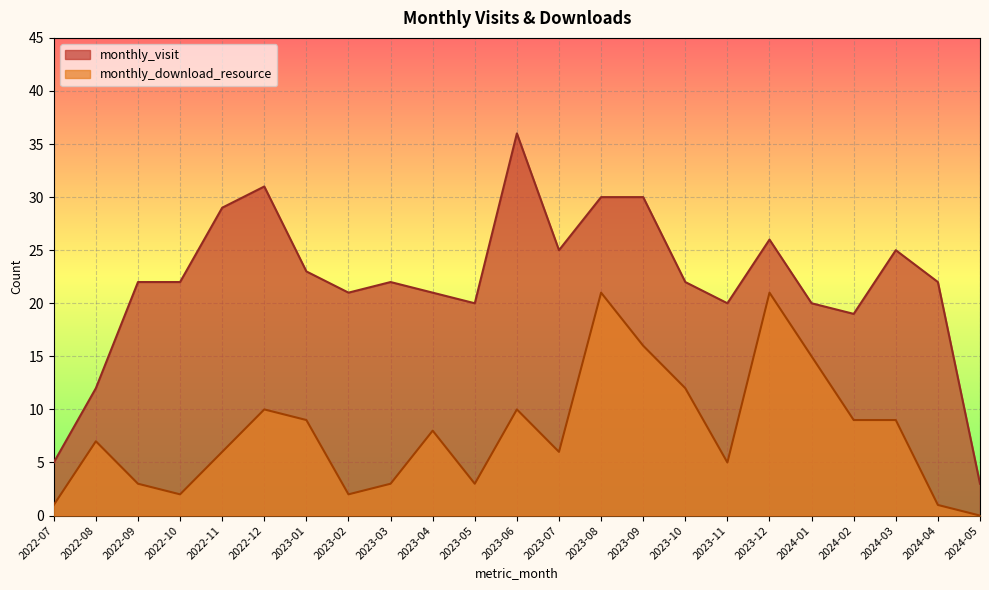

Reading left to right, extract all data points from this chart.

monthly_visit: 5	12	22	22	29	31	23	21	22	21	20	36	25	30	30	22	20	26	20	19	25	22	3
monthly_download_resource: 1	7	3	2	6	10	9	2	3	8	3	10	6	21	16	12	5	21	15	9	9	1	0